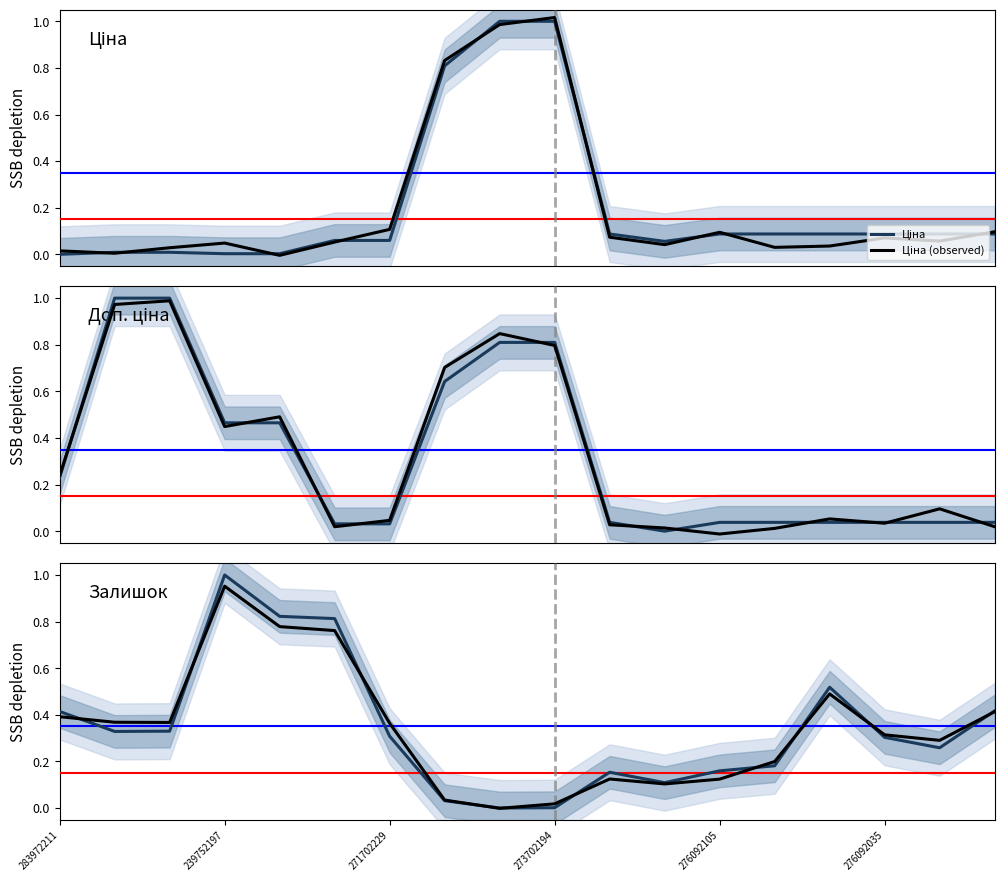

List the series in order of their peak value, highest first.

Ціна (observed), Ціна, Доп. ціна, Залишок, Доп. ціна (observed), Залишок (observed)